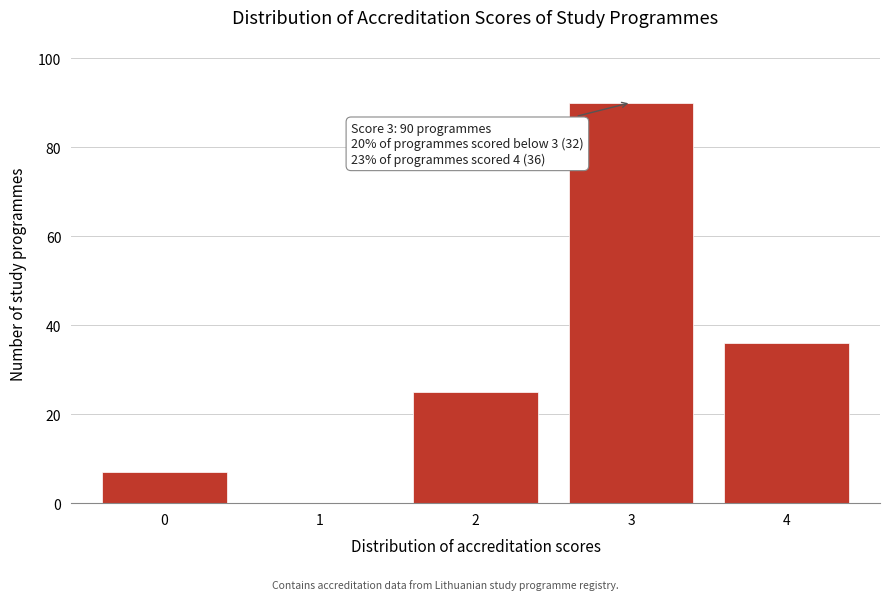

Reading left to right, what are all the values shown in this chart?

0=7	1=0	2=25	3=90	4=36